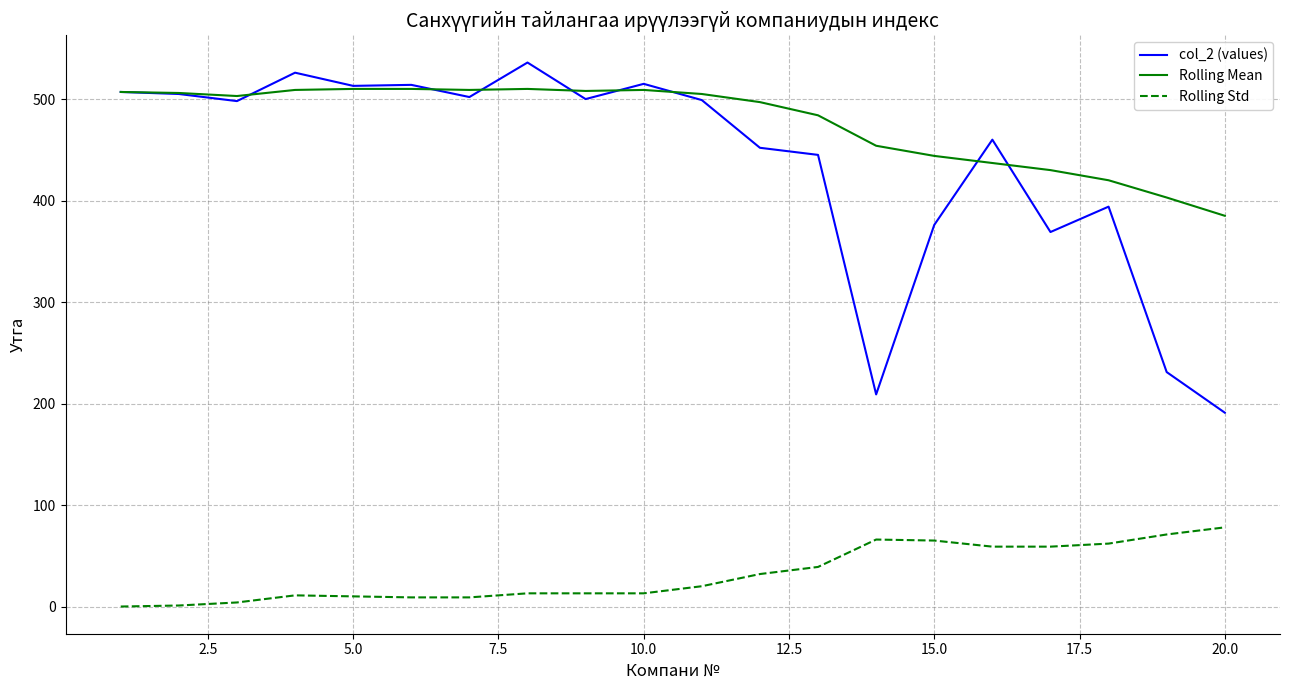

What is the average value of the Rolling Std series?

32